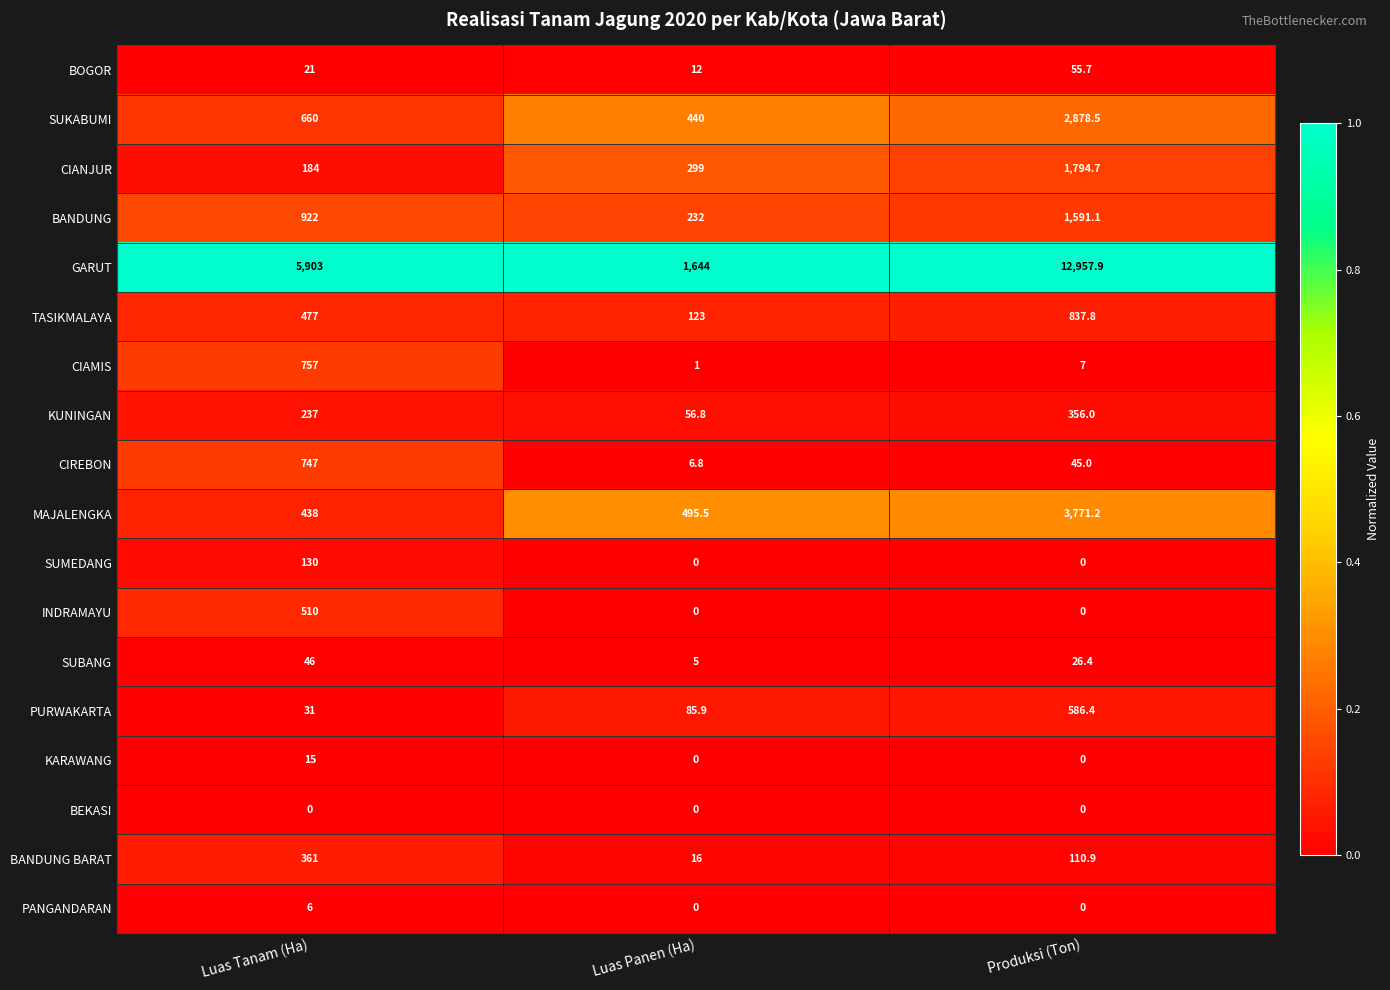

Between Luas Tanam (Ha) and Luas Panen (Ha), which series saw the biggest shift?

GARUT